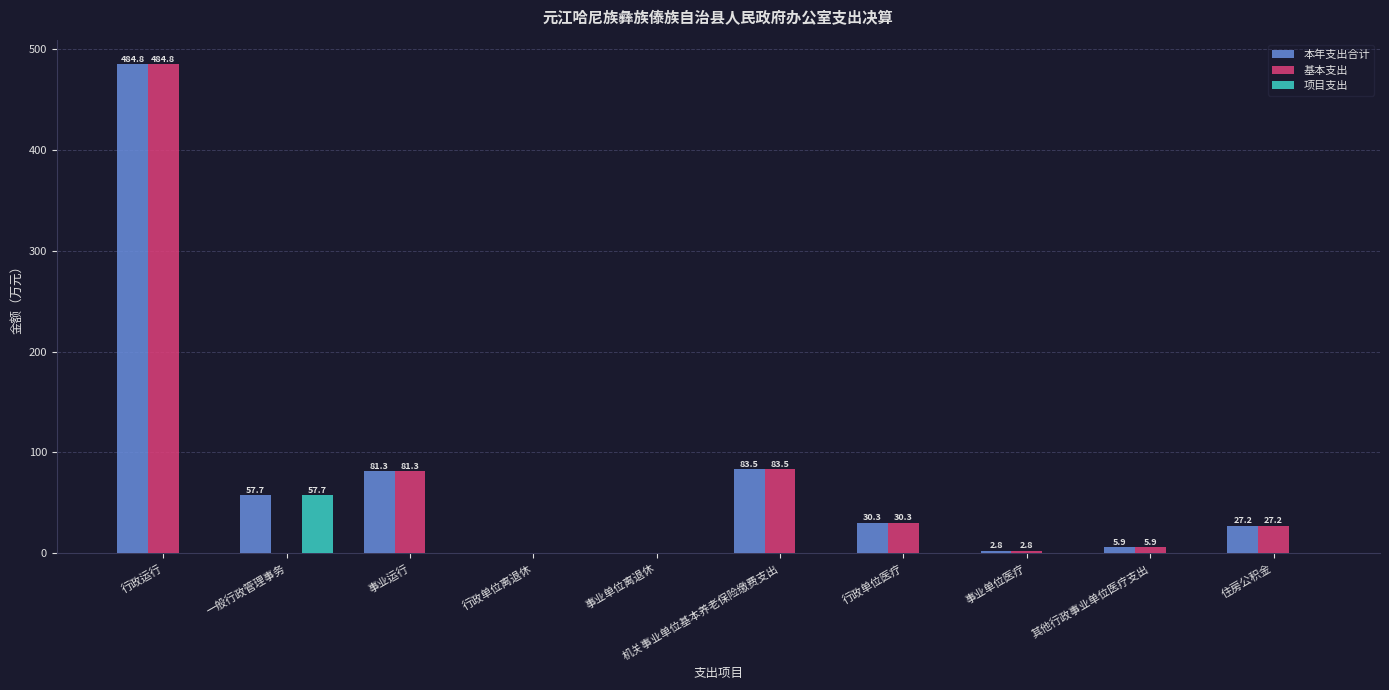

Read the 本年支出合计 value at 住房公积金.

27.2